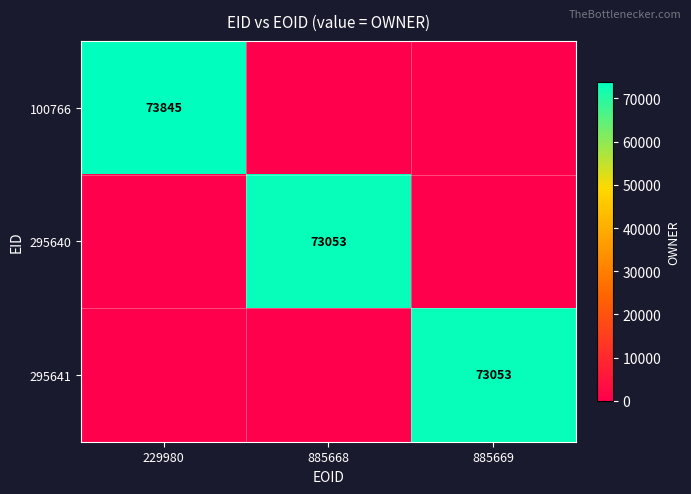

At which category is the sum across all series the highest?

229980